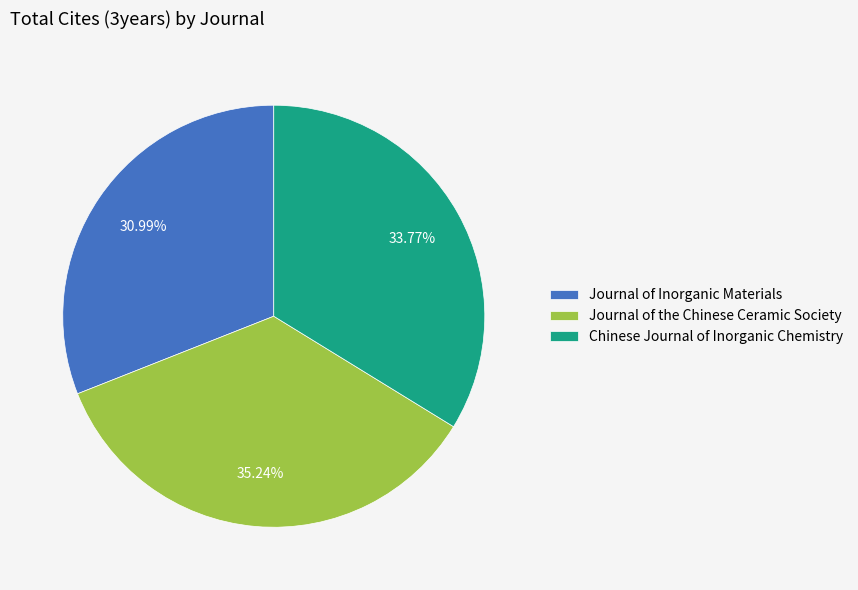

True or false: Journal of Inorganic Materials accounts for 16% of the total.

False